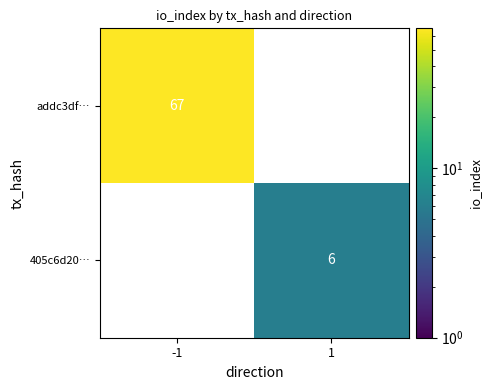

At which category does the chart reach its peak across all series?

-1